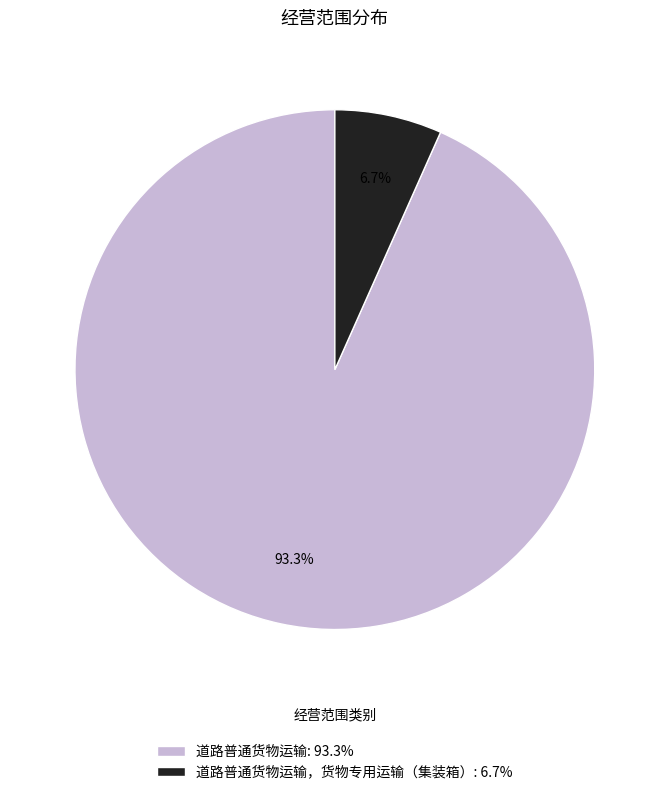

Which slice is the smallest?

道路普通货物运输，货物专用运输（集装箱）: 6.7%